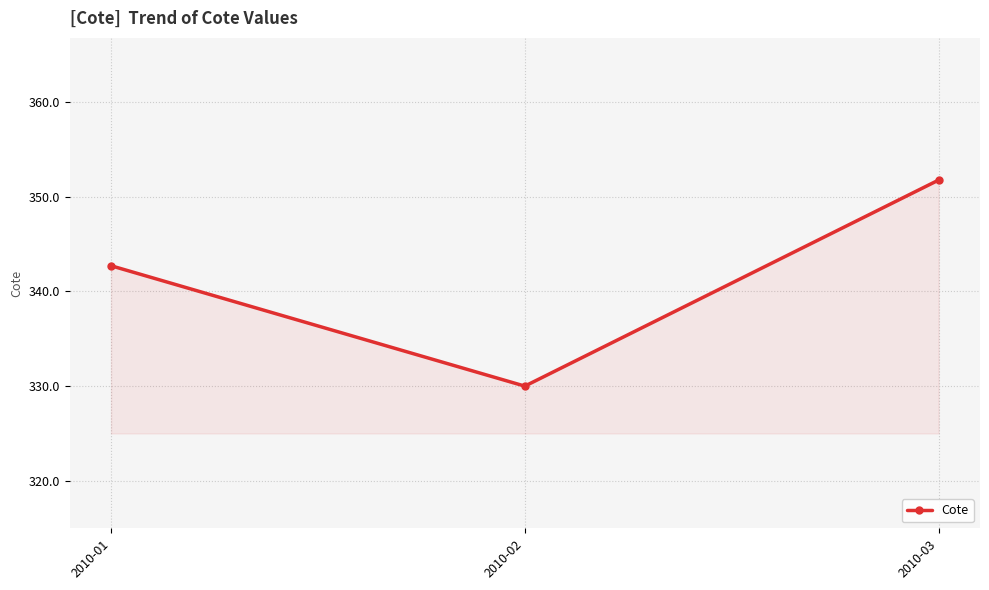

What is the smallest value displayed?

330.0